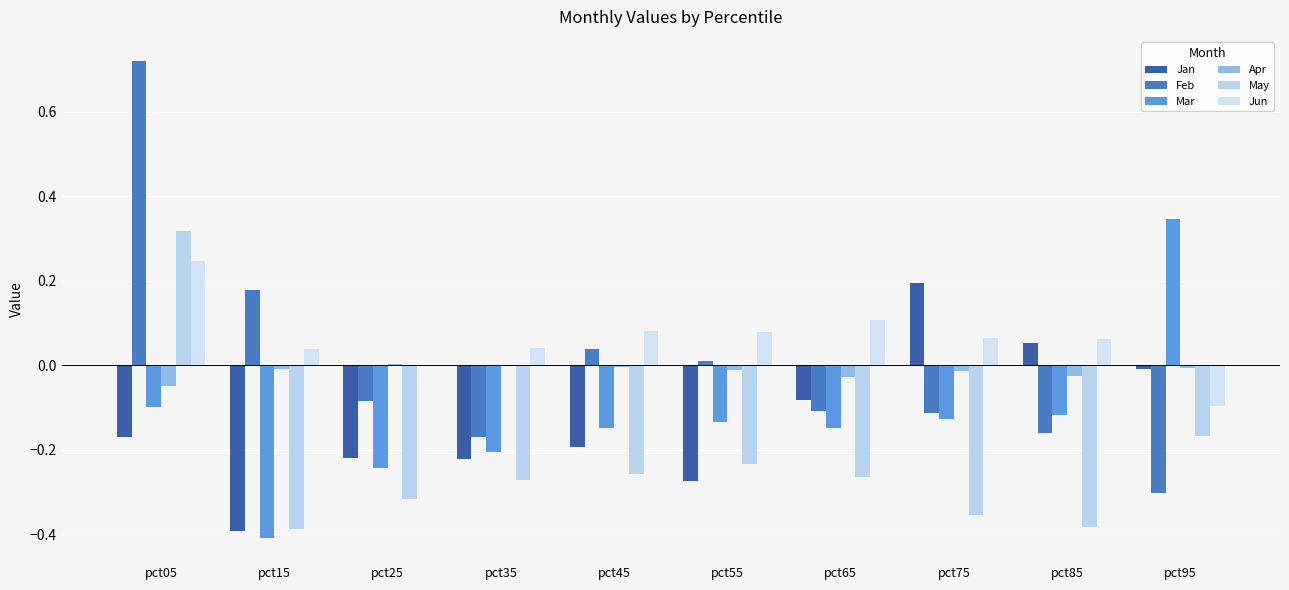

Is the value of Jun at pct35 greater than the value of May at pct75?

Yes